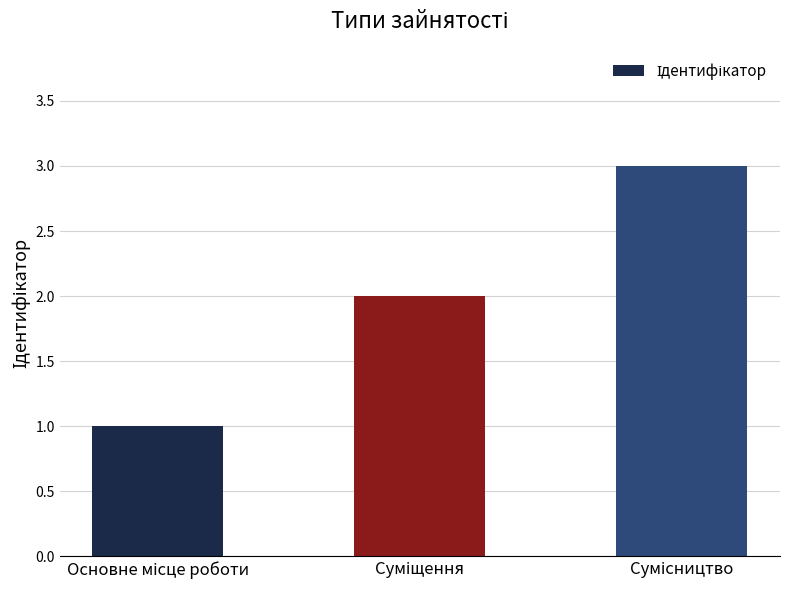

What is the sum of all values?

6